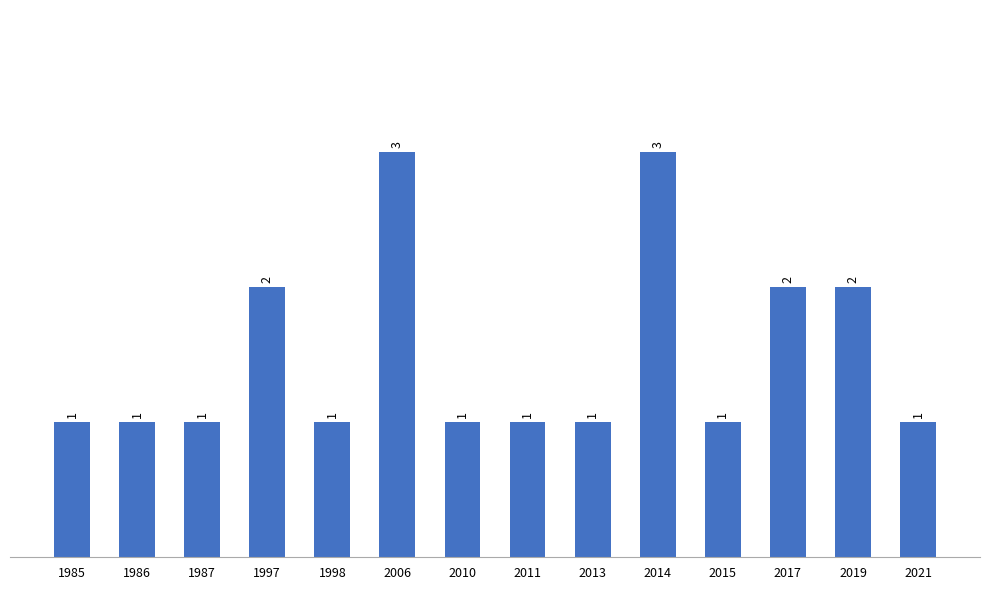

What is the value of the 9th bar from the left?

1